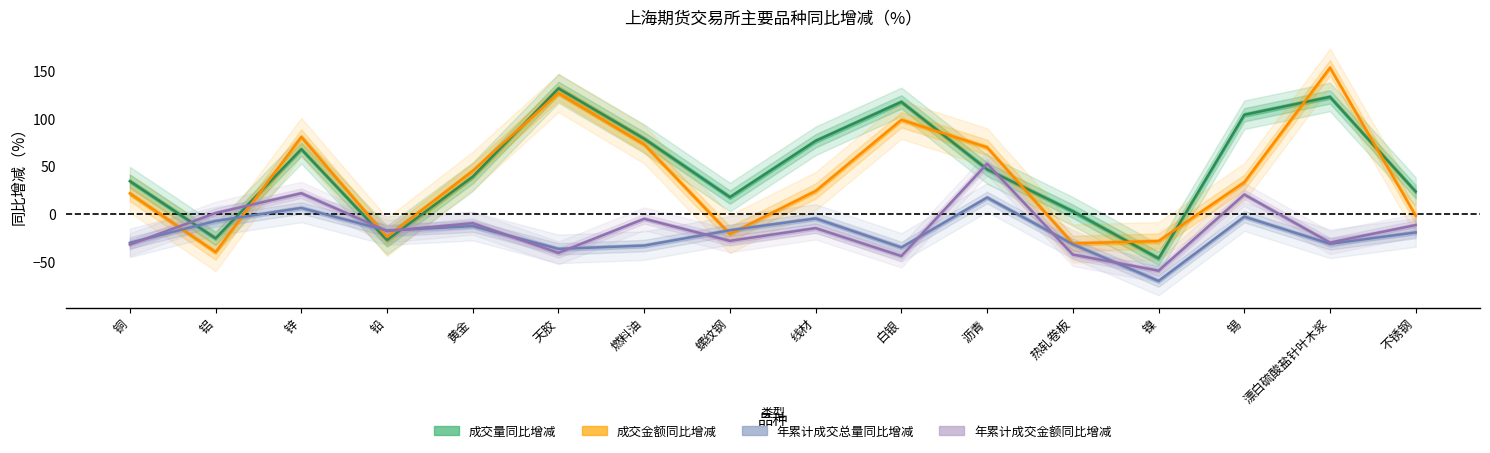

At which category is the sum across all series the highest?

漂白硫酸盐针叶木浆